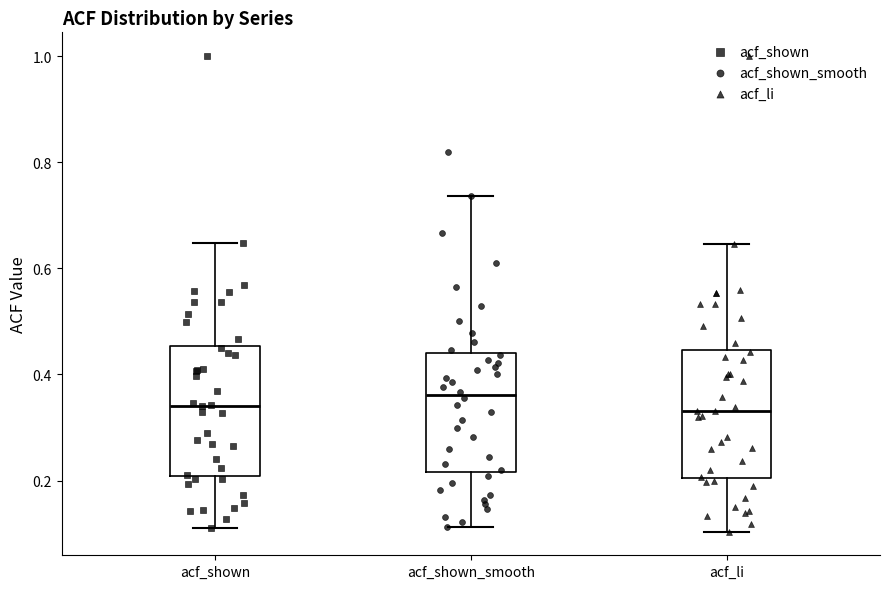

Reading left to right, transcribe this box plot: for each box, give where its median line is, the range the box spans, and where its two whiskers end, as read against the y-axis. The values are not printed on the chart, so give them approximately, as read against the axis.

acf_shown: median 0.34, box 0.20 to 0.46, whiskers 0.12 to 0.64
acf_shown_smooth: median 0.36, box 0.22 to 0.44, whiskers 0.12 to 0.74
acf_li: median 0.34, box 0.20 to 0.44, whiskers 0.10 to 0.64